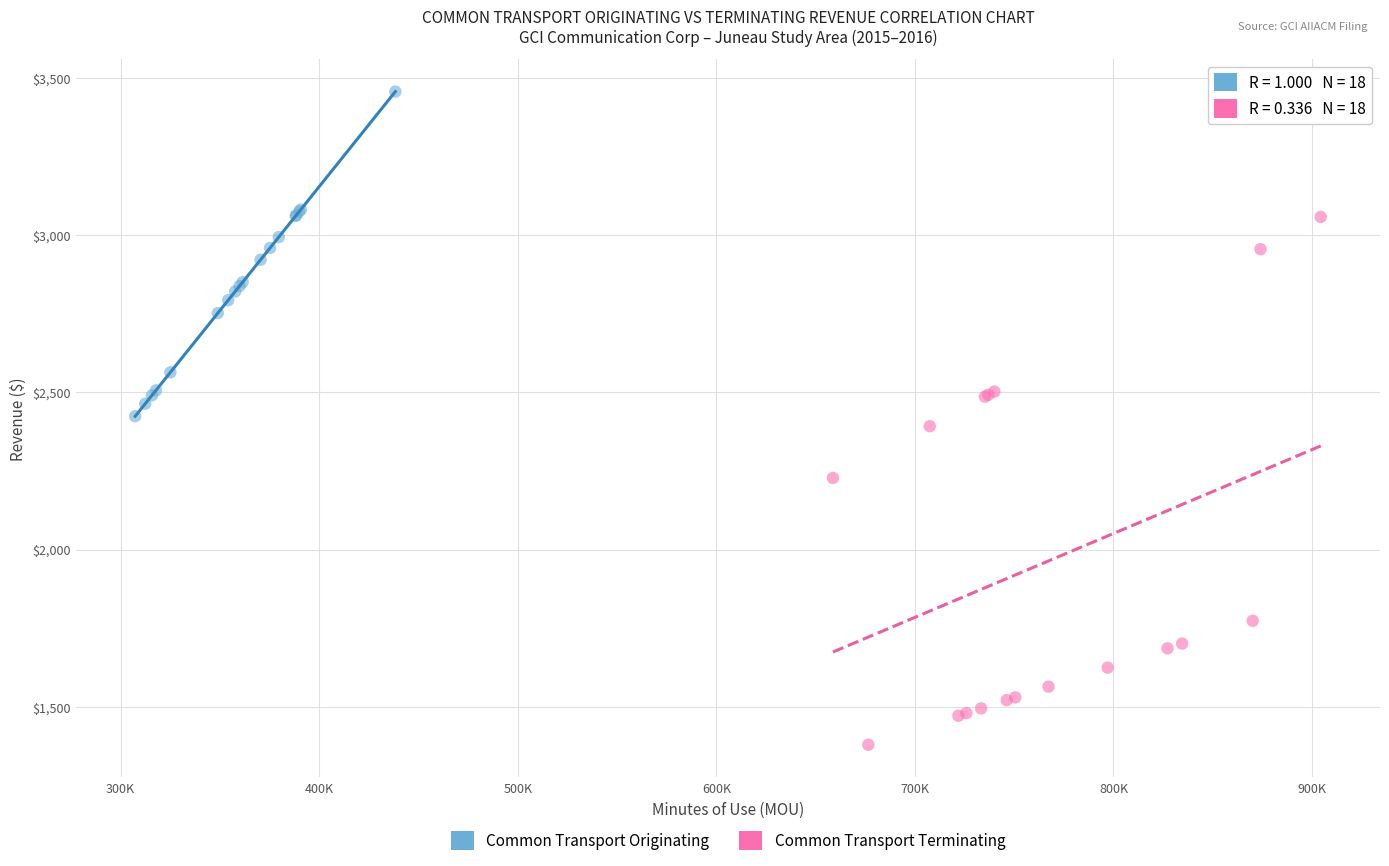

What are all the series names shown in the legend?

Common Transport Originating, Common Transport Terminating